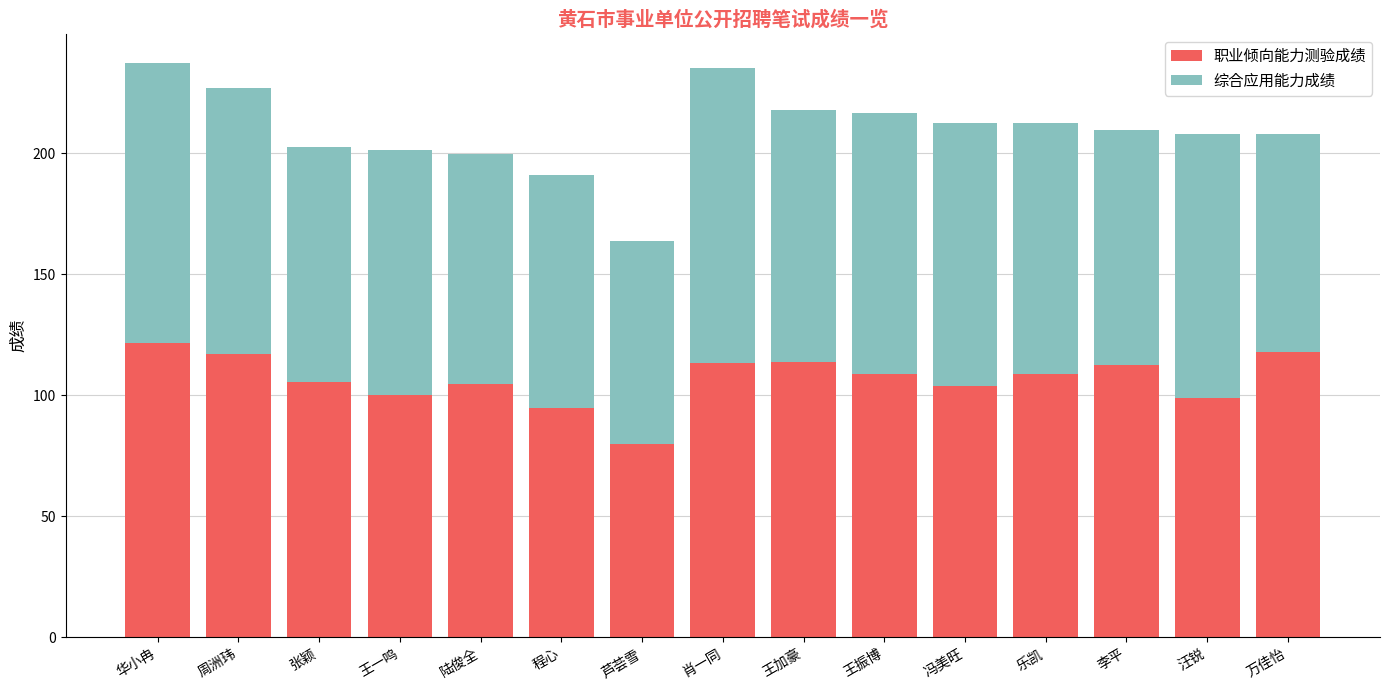

What value does the 职业倾向能力测验成绩 series have at 李平?

112.6